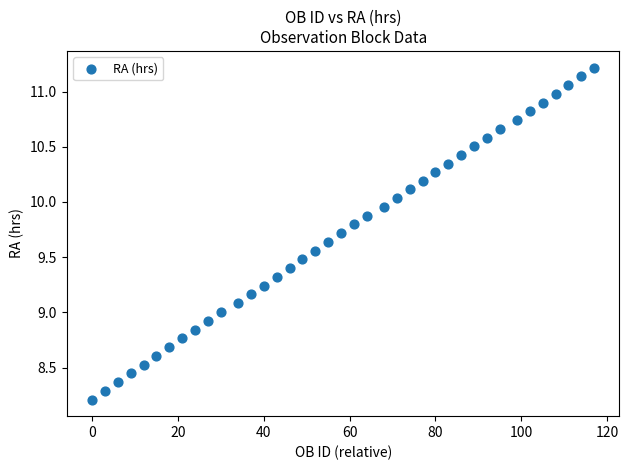

What is the range of Y values (max minus min)?

3.0